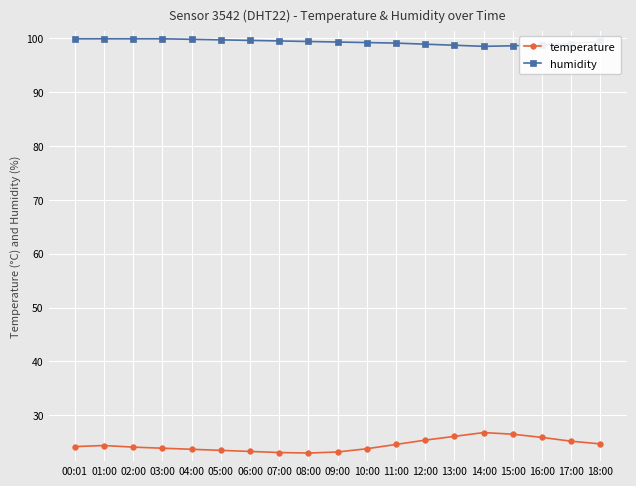

Is it true that humidity equals 98.8 at 16:00?

True